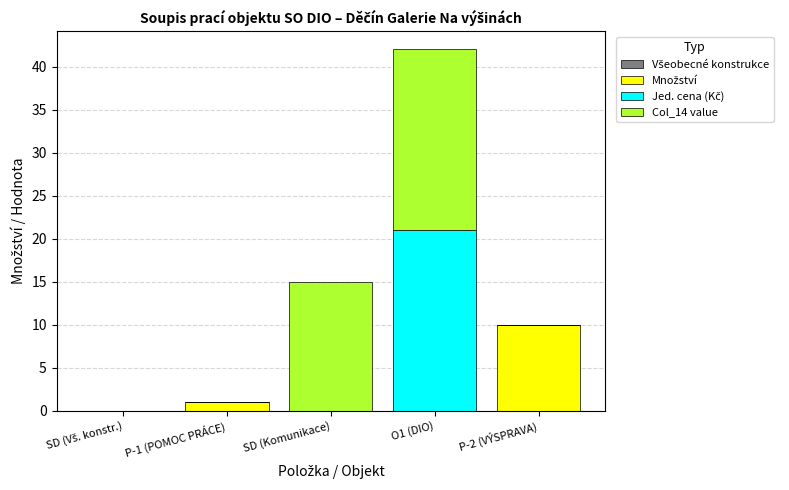

Does the chart contain stacked bars?

Yes